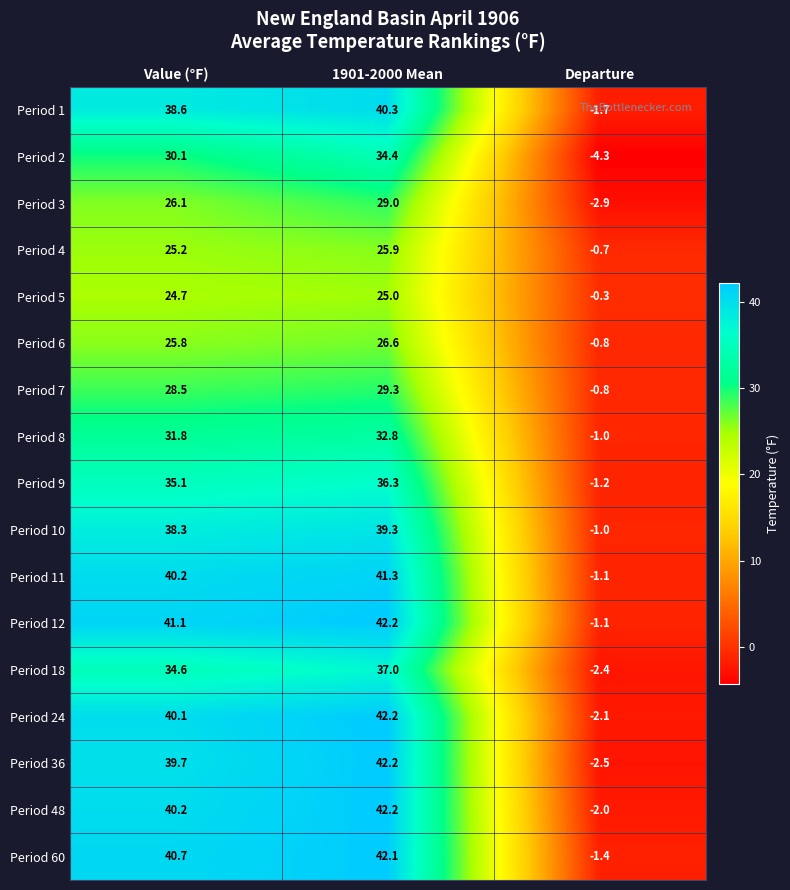

Which series has the largest range (max minus min)?

Period 36